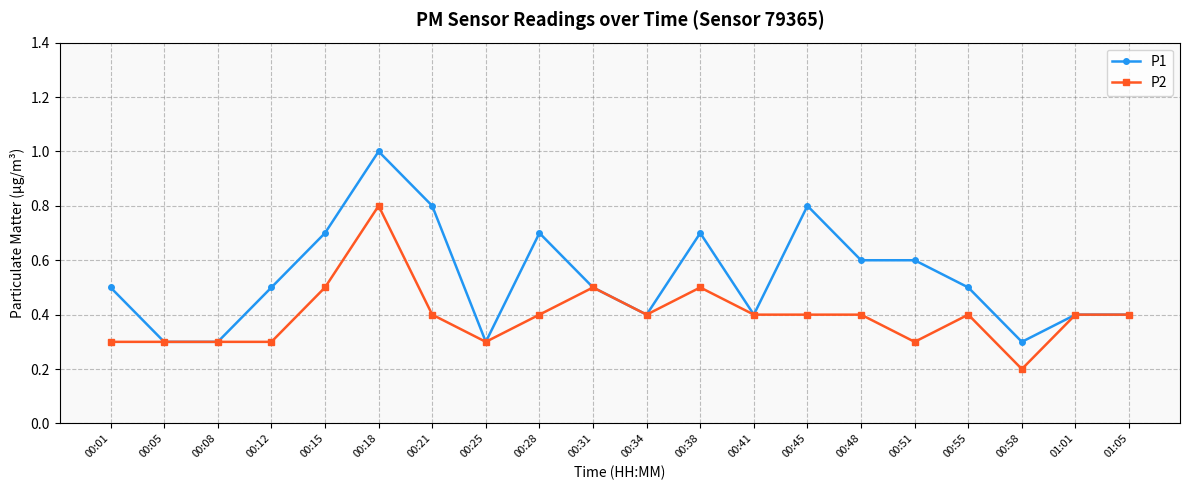

Rank the series by their average value, from lowest to highest.

P2, P1